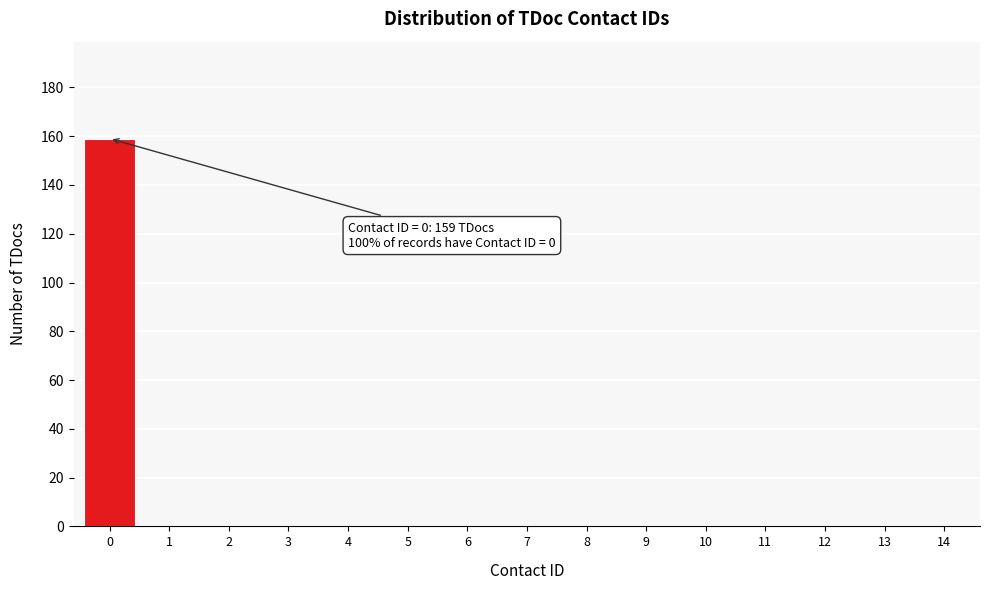

Reading left to right, transcribe all the data shown in this chart.

0=159	1=0	2=0	3=0	4=0	5=0	6=0	7=0	8=0	9=0	10=0	11=0	12=0	13=0	14=0